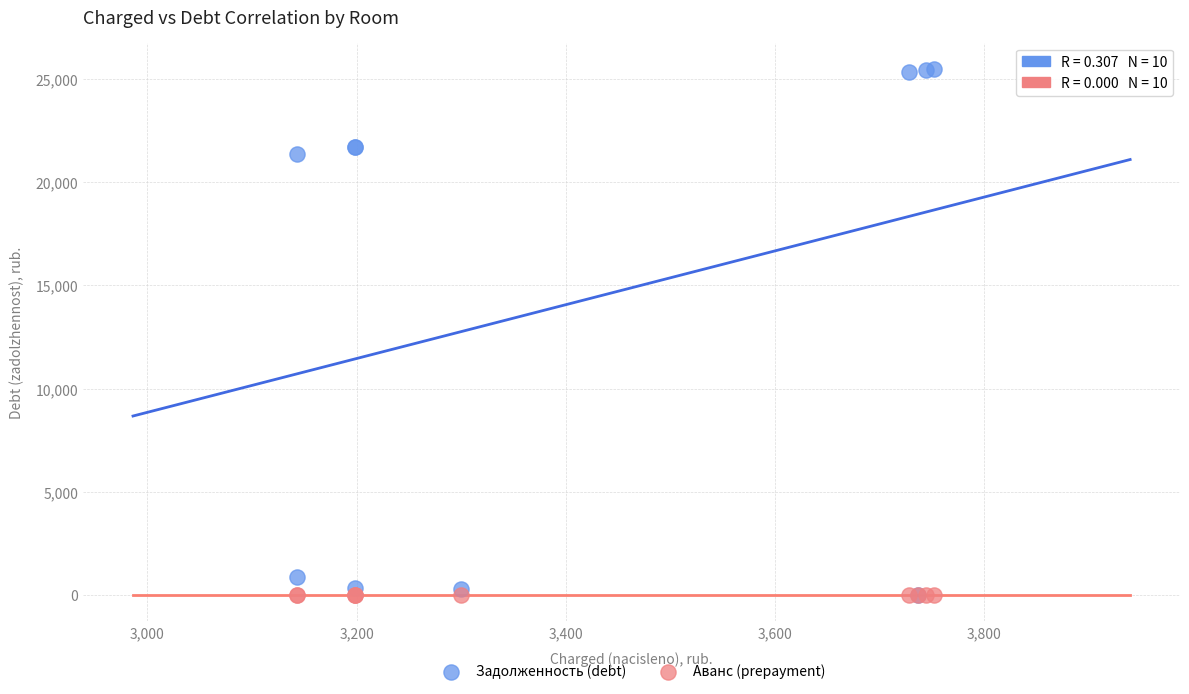

What are all the series names shown in the legend?

Задолженность (debt), Аванс (prepayment)